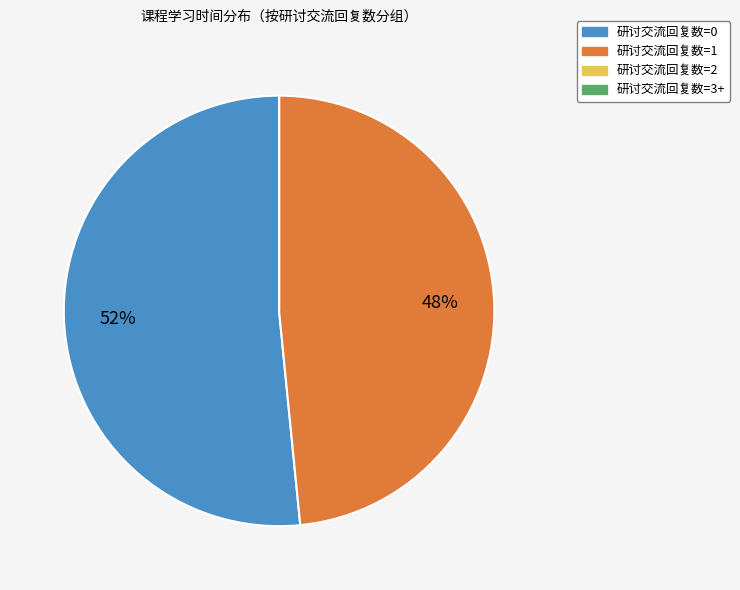

Does any single category account for the majority?

Yes